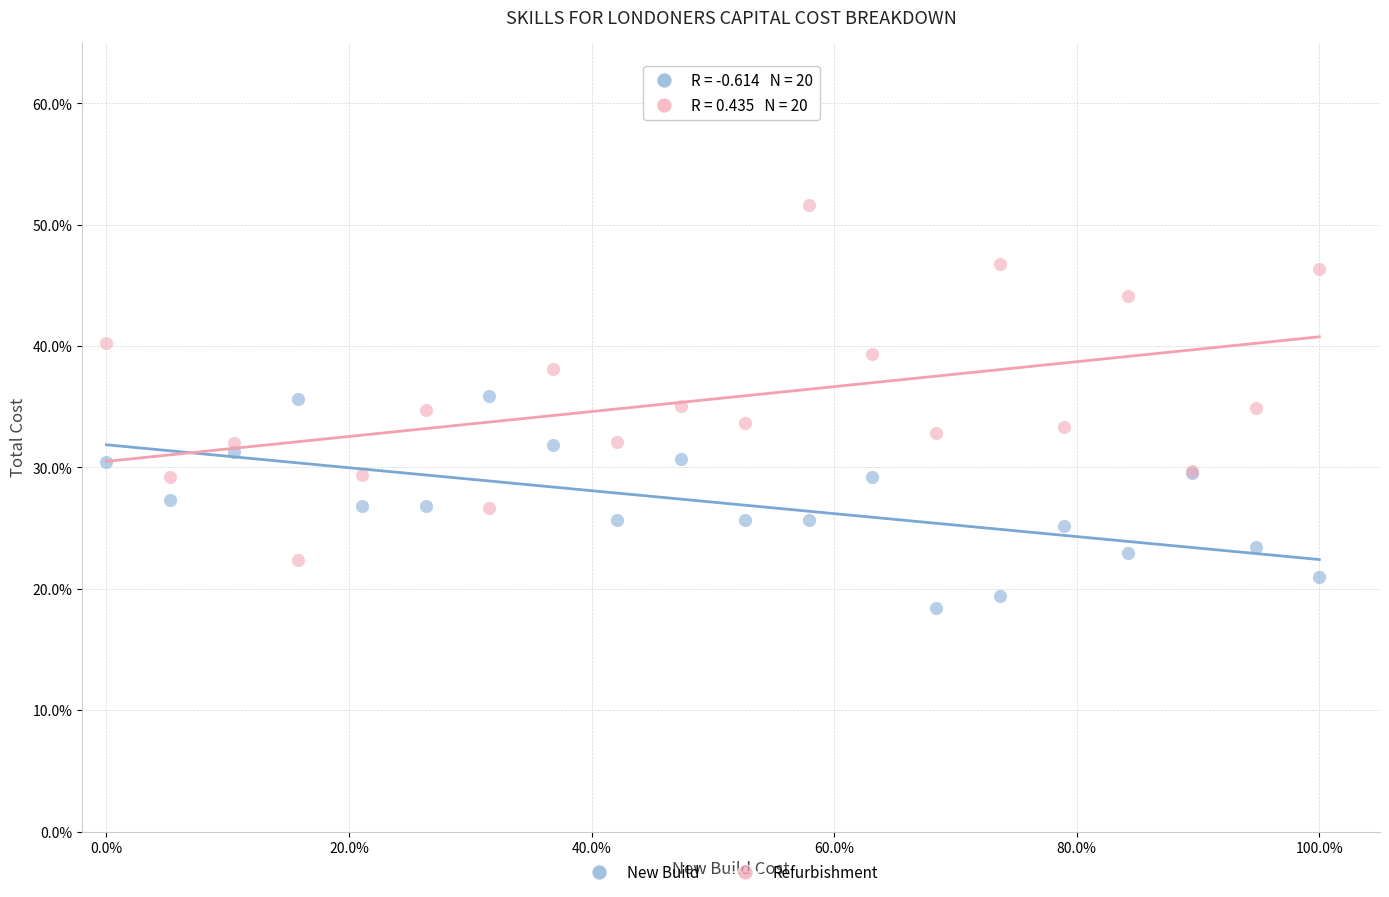

Which series contains the highest Y value?

Refurbishment